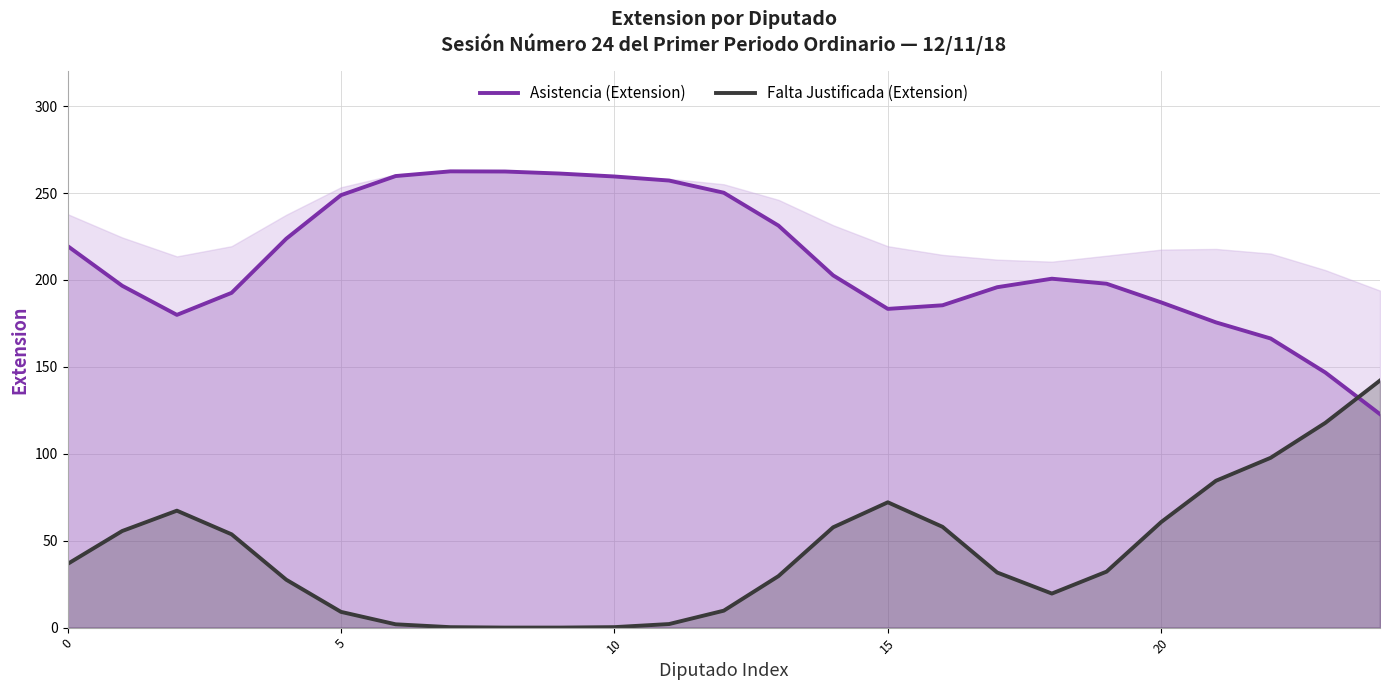

What is the lowest value of the Asistencia (Extension) series?

122.8